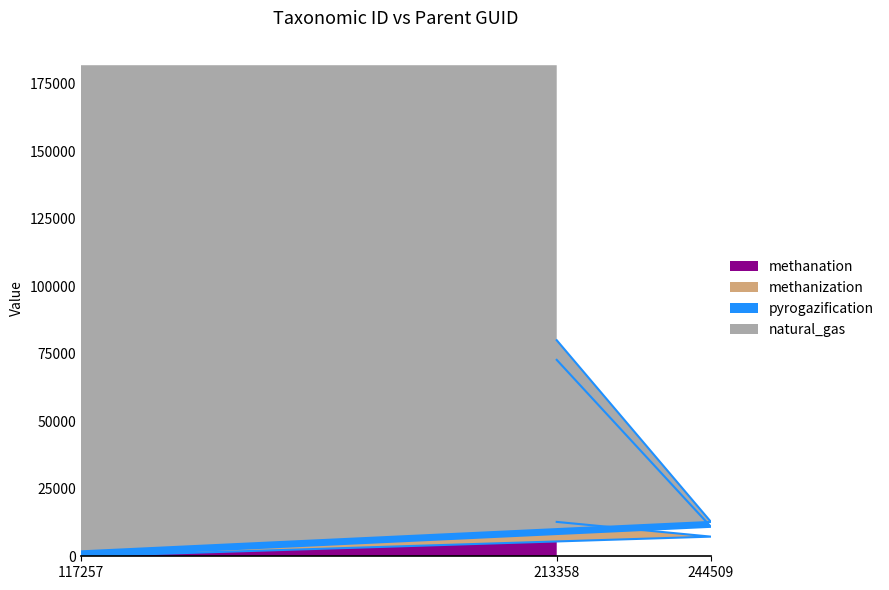

Reading left to right, list the values for the methanation series.

117257=0.0	213358=12723.5	244509=7270.6